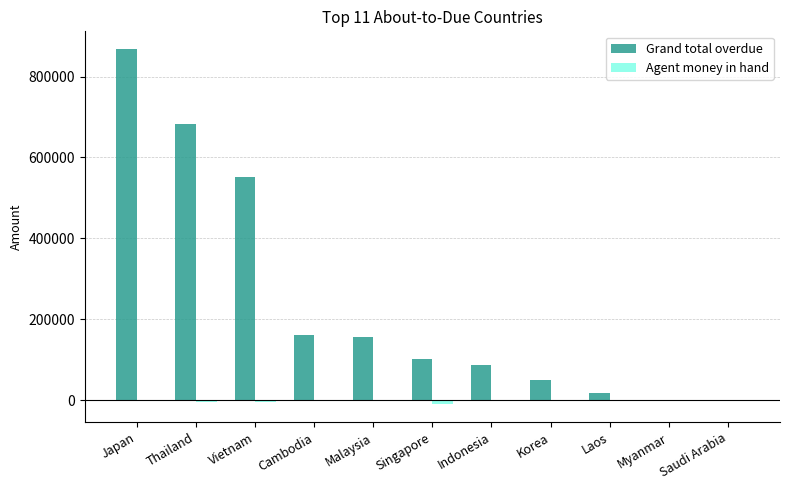

At which label does Agent money in hand first exceed -388?

Cambodia